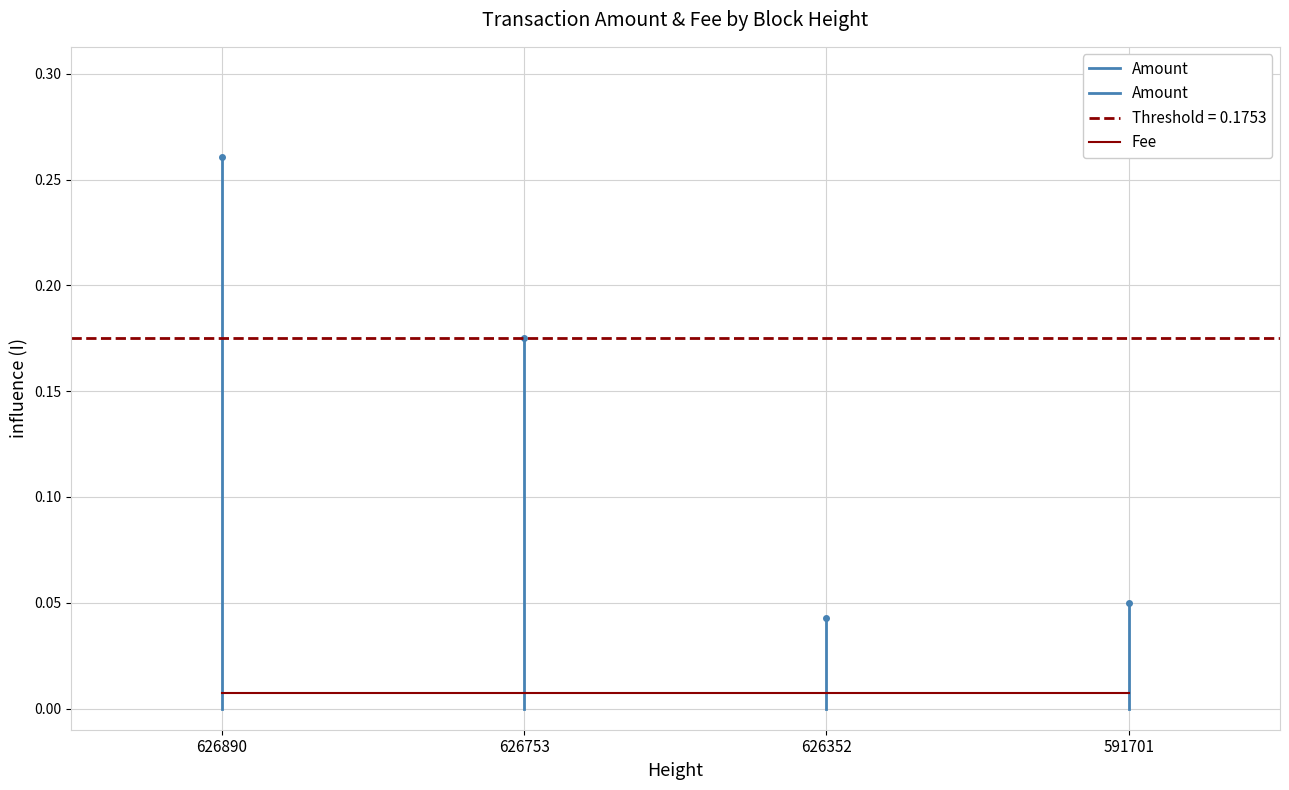

Which series has the widest spread of values?

Amount